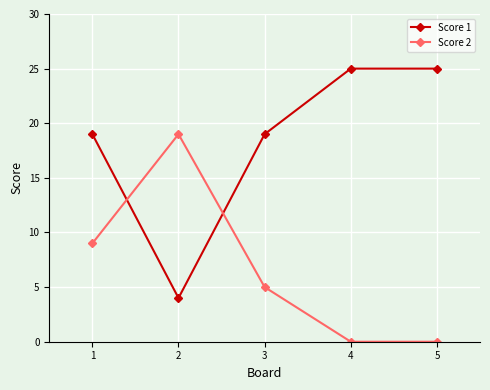

What is the difference between the second highest and second lowest values in the Score 2 series?

9